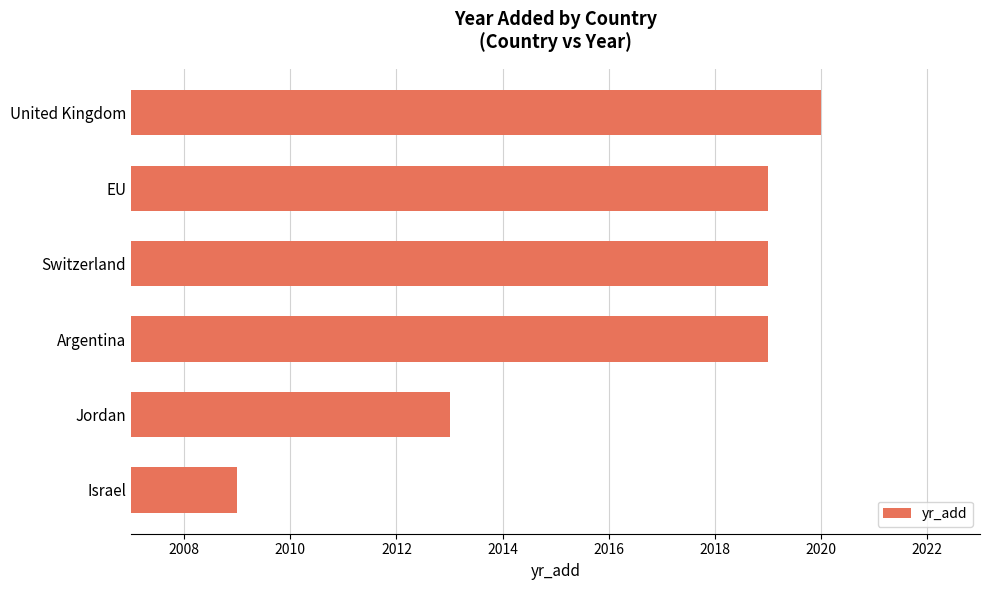

Reading bottom to top, transcribe all the data shown in this chart.

2009	2013	2019	2019	2019	2020